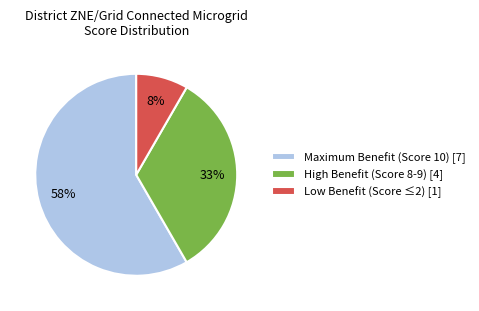

Does any single category account for the majority?

Yes